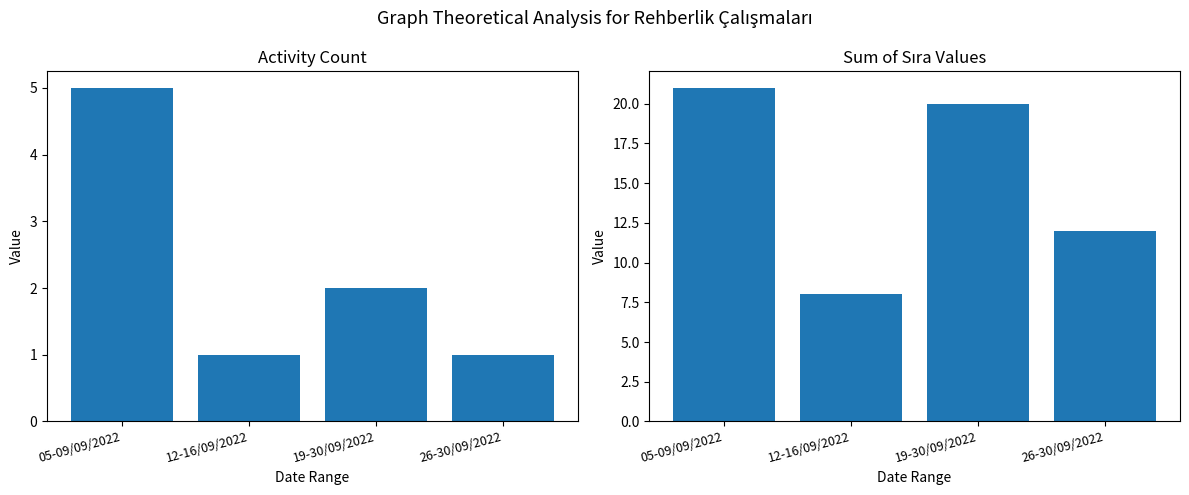

Reading left to right, list all the values displayed in this chart.

Activity Count: 05-09/09/2022=5	12-16/09/2022=1	19-30/09/2022=2	26-30/09/2022=1
Sum of Sıra: 05-09/09/2022=21	12-16/09/2022=8	19-30/09/2022=20	26-30/09/2022=12